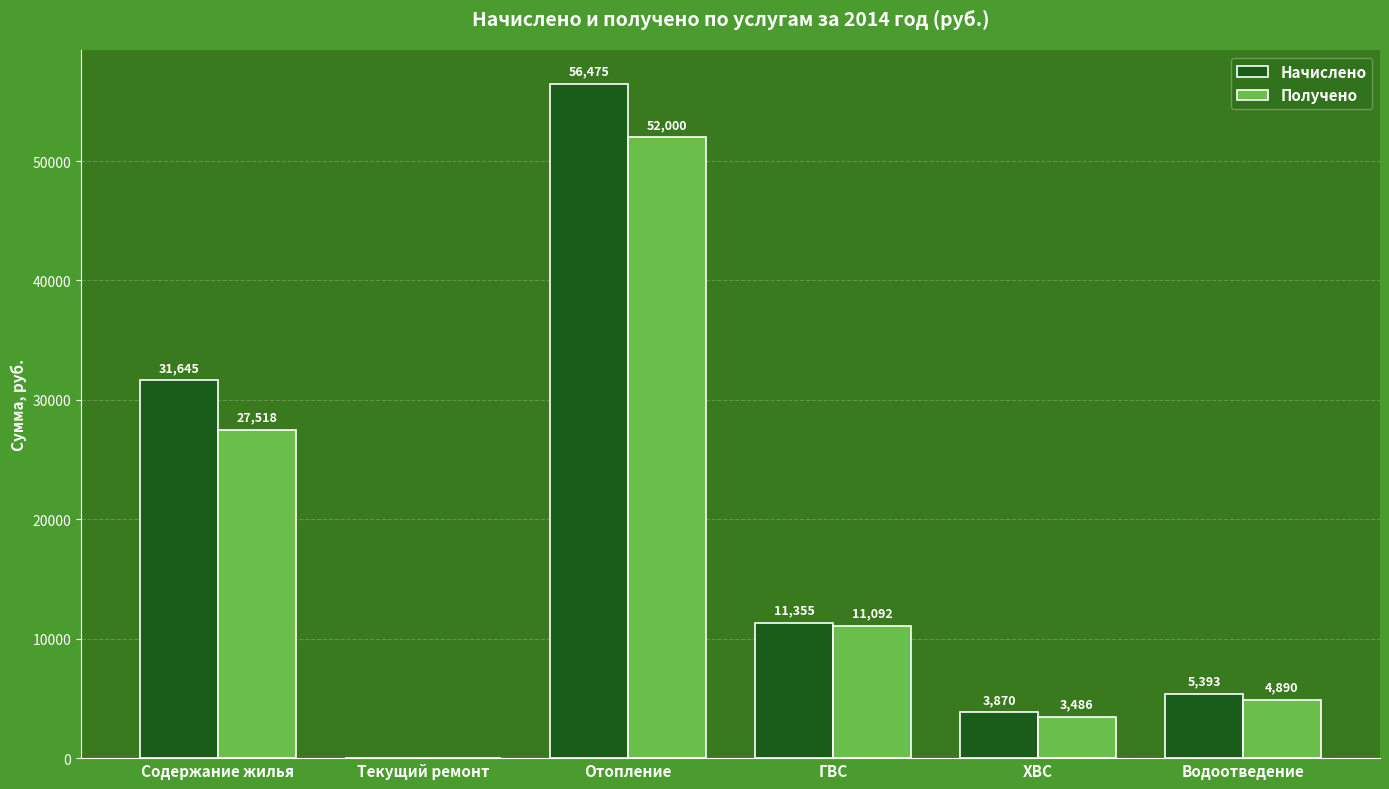

At which label does Начислено first exceed 11354?

Содержание жилья